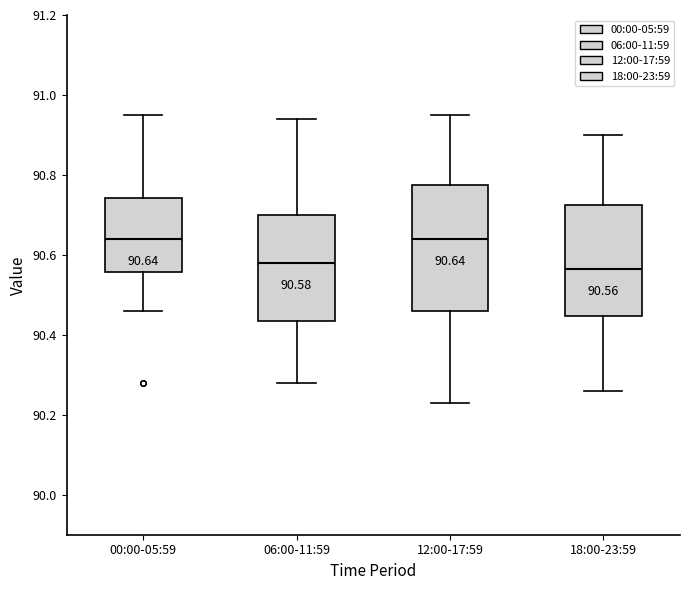

Comparing the boxes themselves (not the whiskers), which one is the tallest?

12:00-17:59